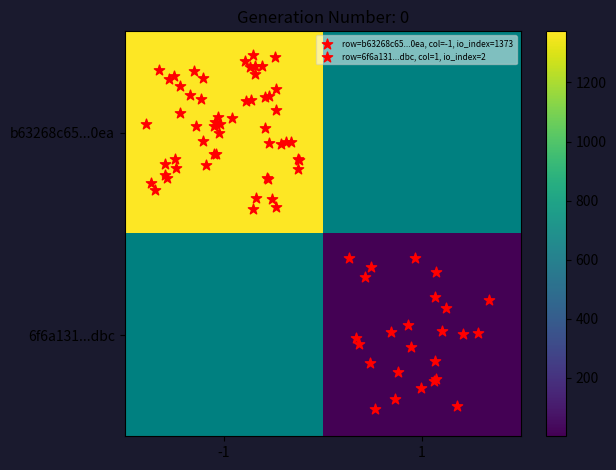

List the series in order of their peak value, highest first.

b63268c65df6d663074a06951948a130f0220ea, 6f6a13118bd88de73d6183c575ef9ca3a11fbdc